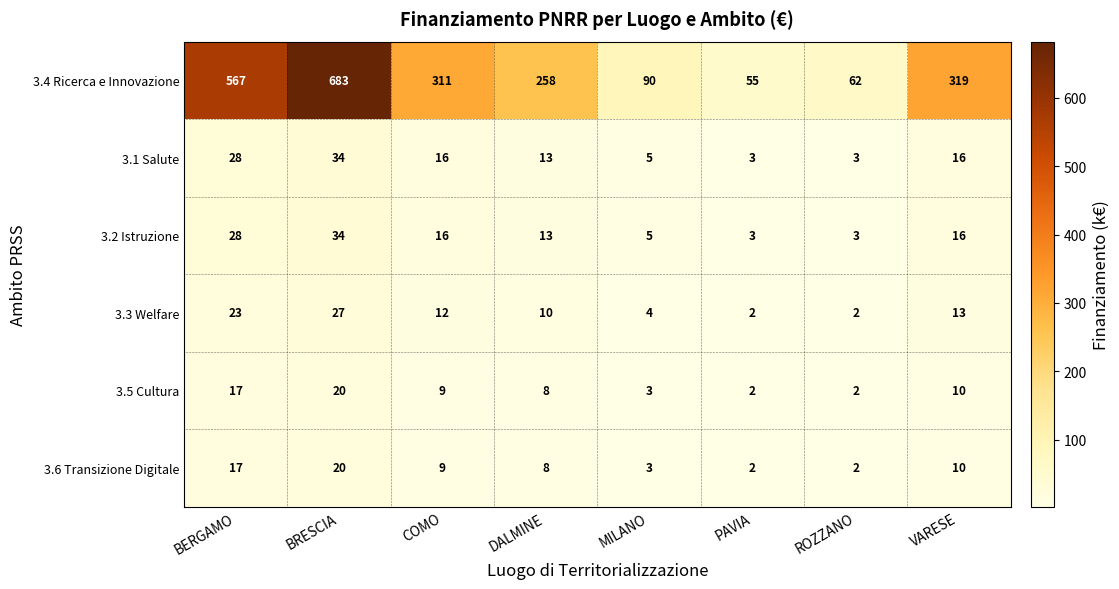

What is the greatest value displayed?

683